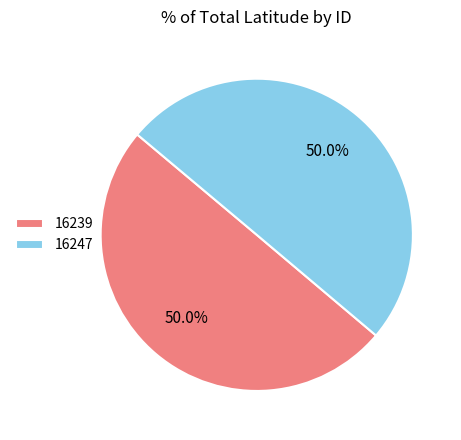

Approximately how many times larger is the value at 16247 compared to 16239?

1.0